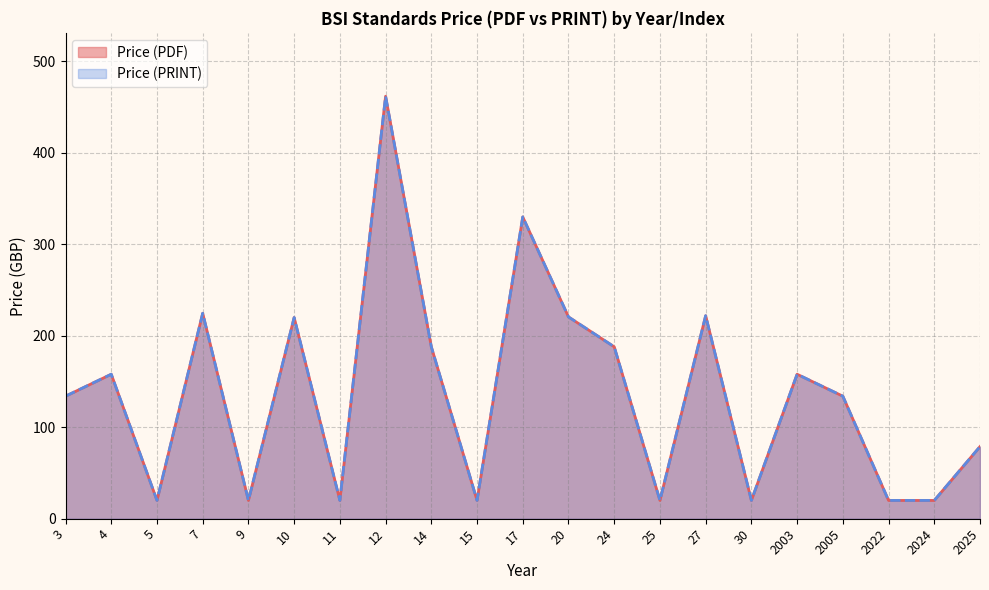

At which category is the sum across all series the highest?

12